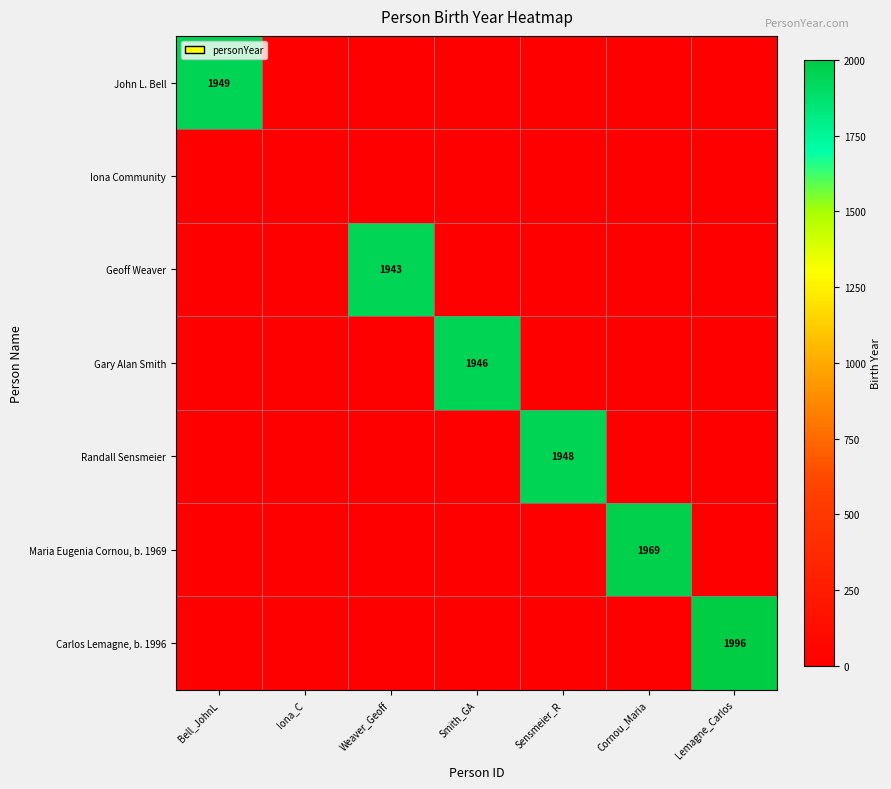

Which category has the highest value across all series?

Lemagne_Carlos